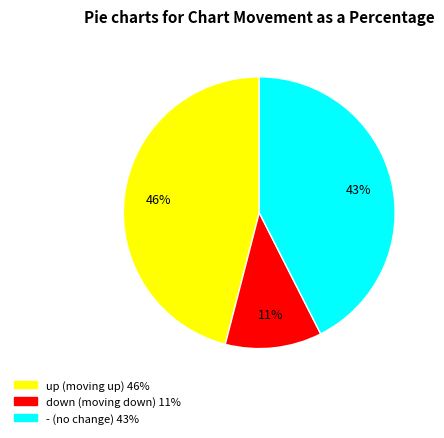

Combined, do down and up account for over 50%?

Yes